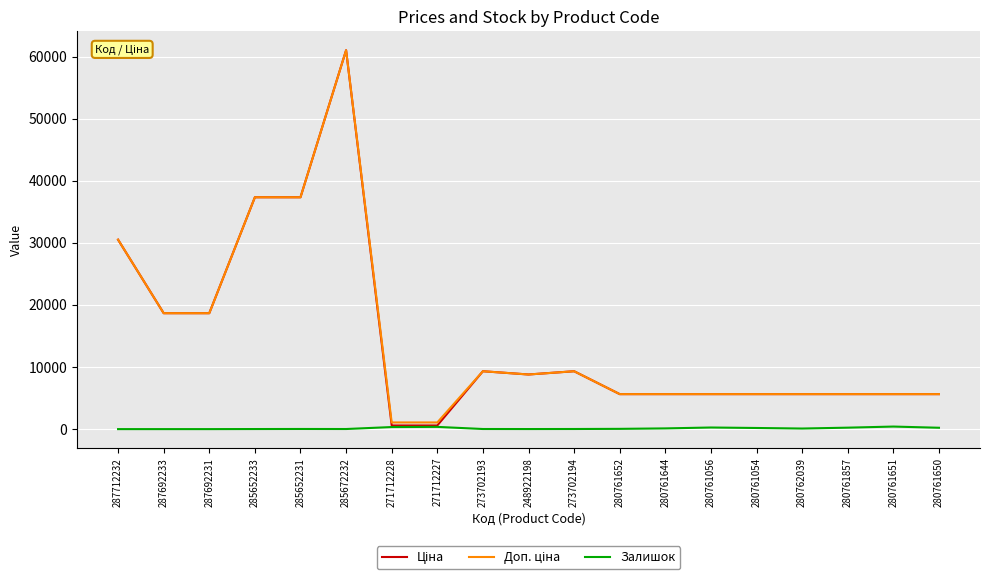

True or false: Залишок has a value of 0.0 at 287692233.

True